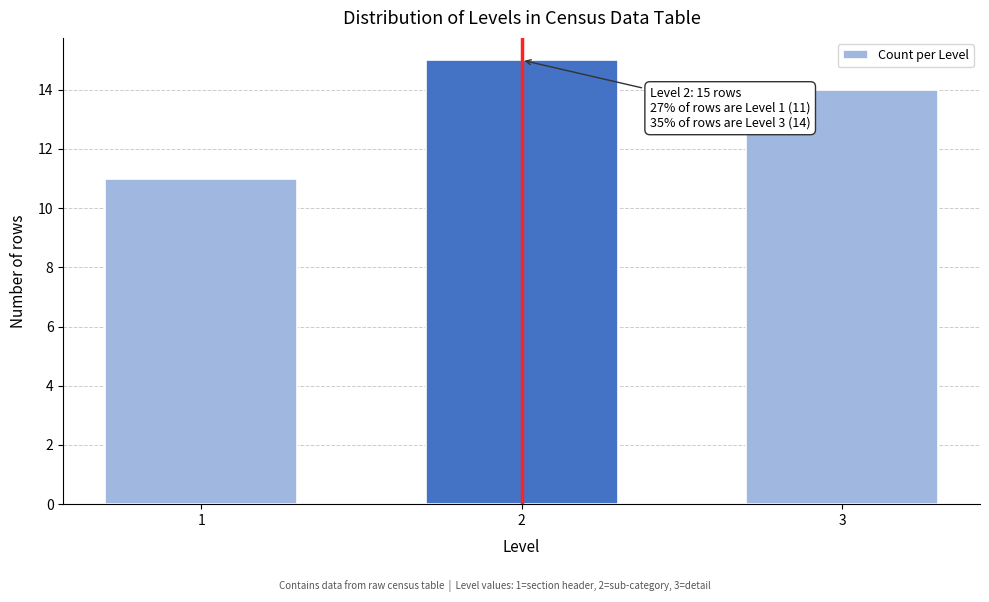

Reading left to right, list all the values displayed in this chart.

11	15	14